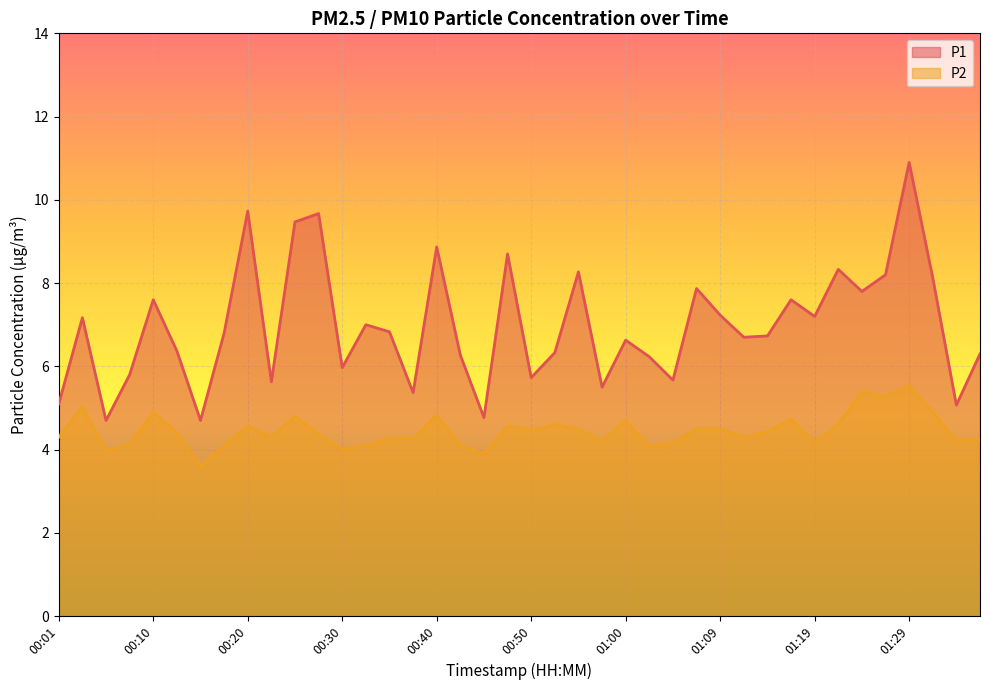

What is the label of the 37th point from the right?

00:08